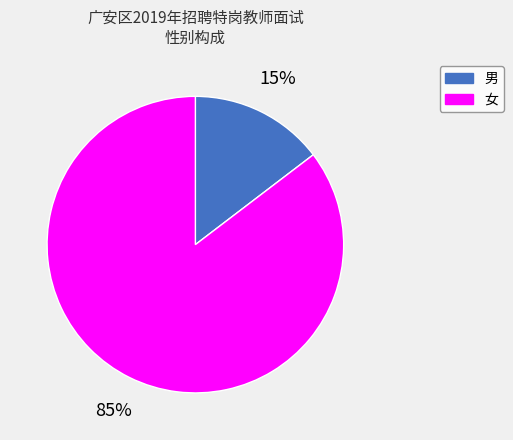

How many segments does this pie chart have?

2